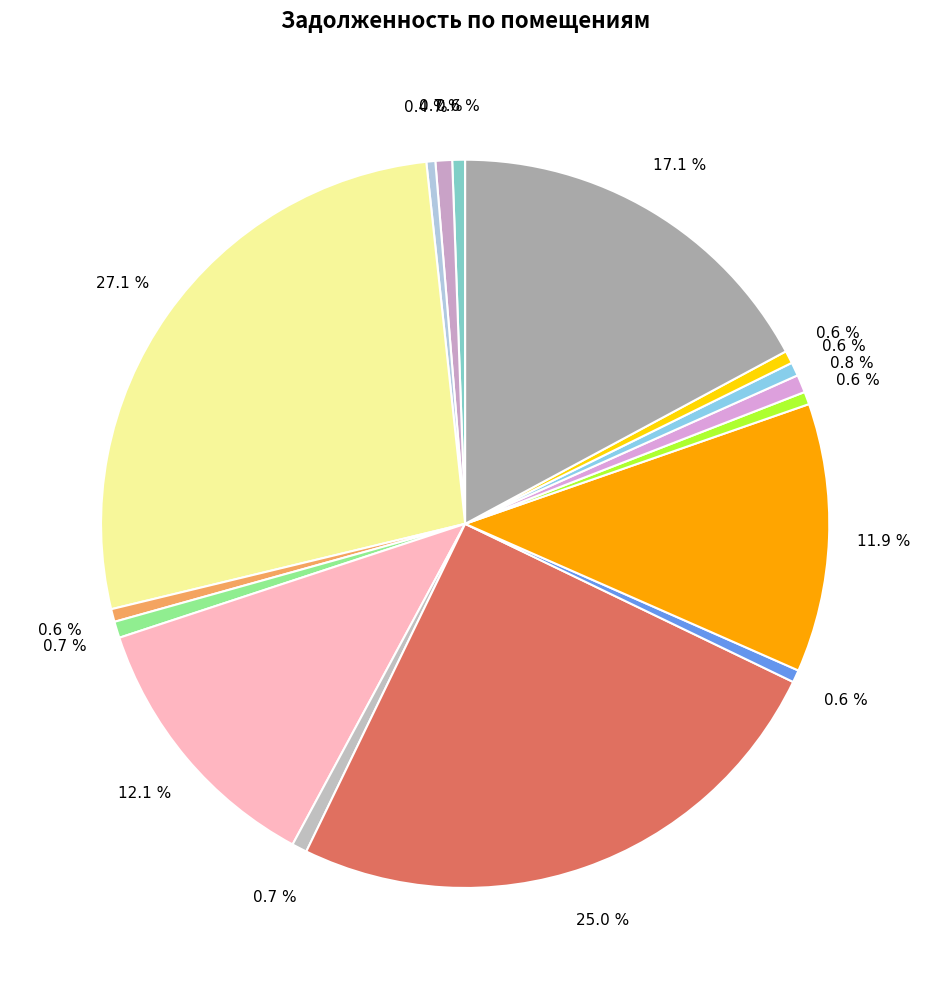

Is there a majority slice in this chart?

No